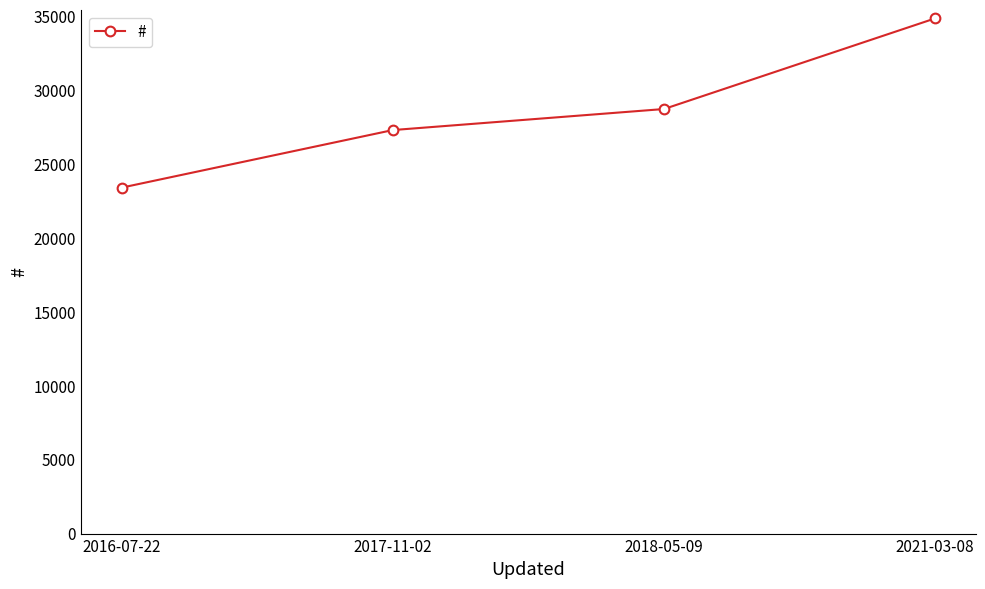

What is the sum of all values?

114286